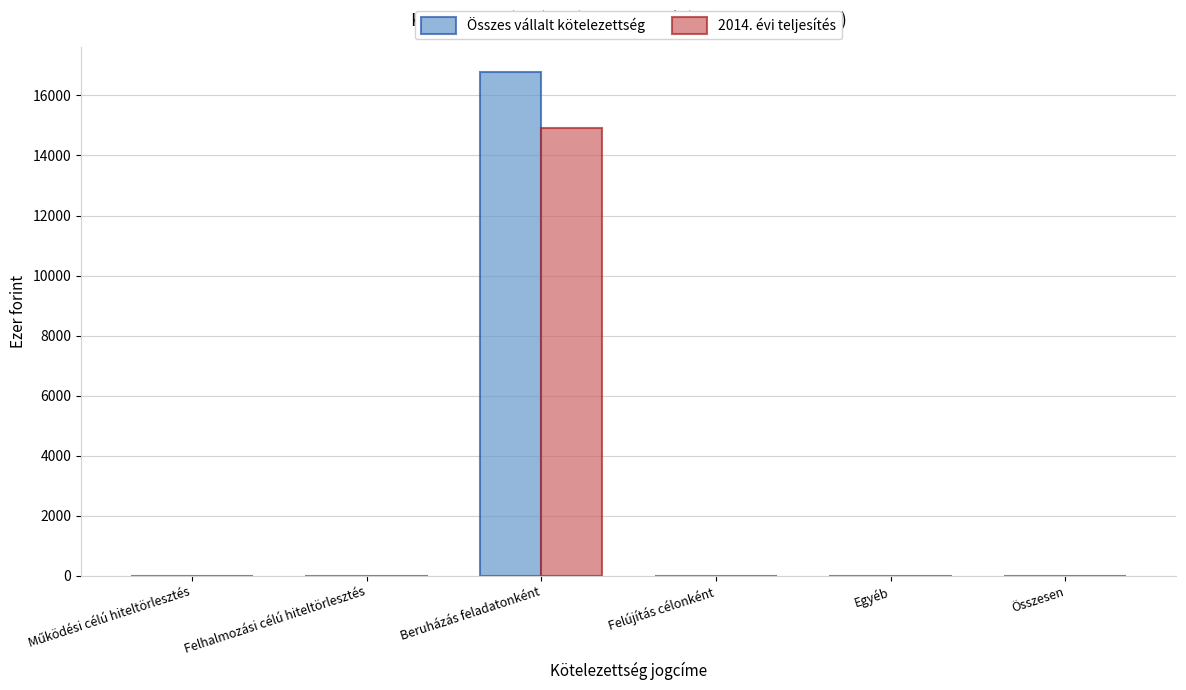

What is the maximum value shown in the chart?

16785